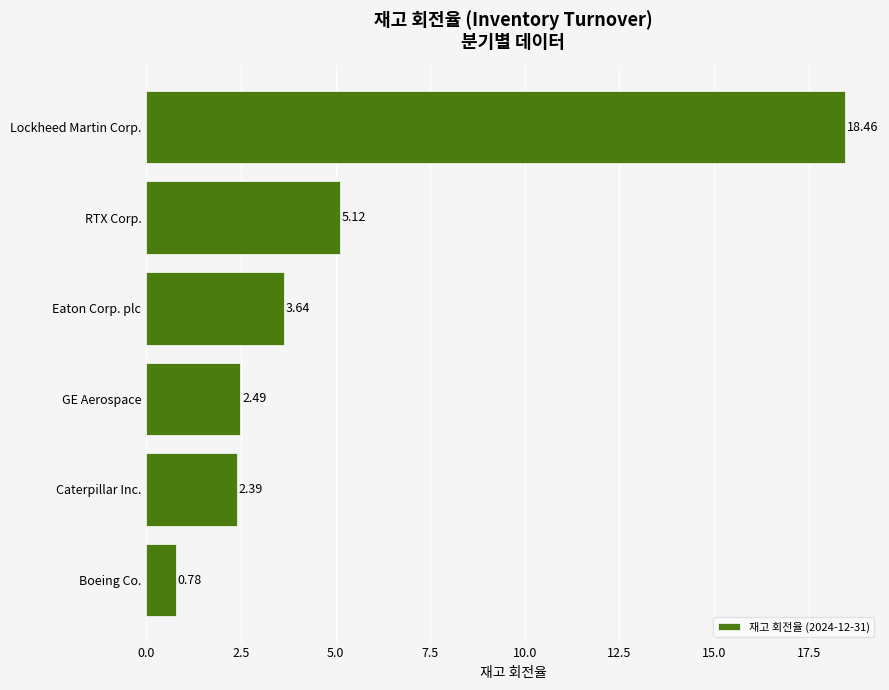

What is the average value?

5.5